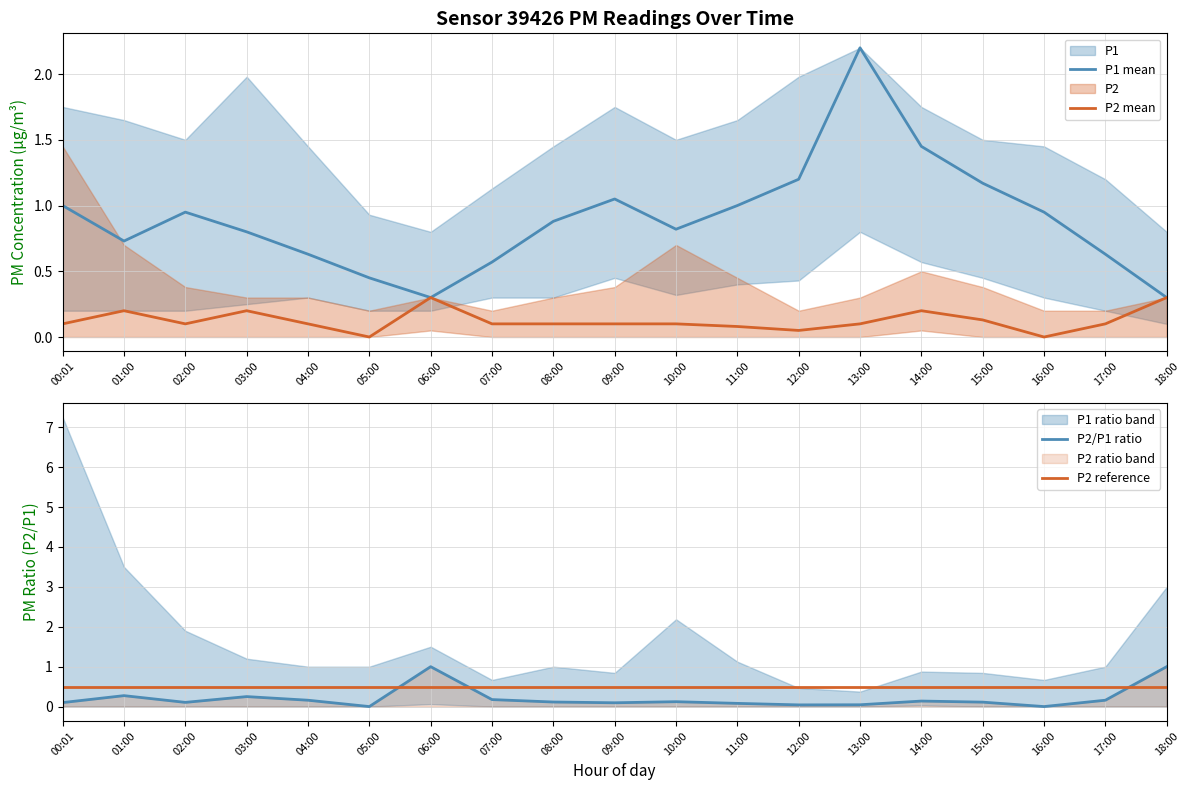

Reading left to right, extract all data points from this chart.

P1 mean: 1.0	0.7	0.9	0.8	0.6	0.5	0.3	0.6	0.9	1.1	0.8	1.0	1.2	2.2	1.4	1.2	0.9	0.6	0.3
P2 mean: 0.1	0.2	0.1	0.2	0.1	0.0	0.3	0.1	0.1	0.1	0.1	0.1	0.1	0.1	0.2	0.1	0.0	0.1	0.3
P2/P1 ratio: 0.1	0.3	0.1	0.2	0.2	0.0	1.0	0.2	0.1	0.1	0.1	0.1	0.0	0.0	0.1	0.1	0.0	0.2	1.0
P2 reference: 0.5	0.5	0.5	0.5	0.5	0.5	0.5	0.5	0.5	0.5	0.5	0.5	0.5	0.5	0.5	0.5	0.5	0.5	0.5